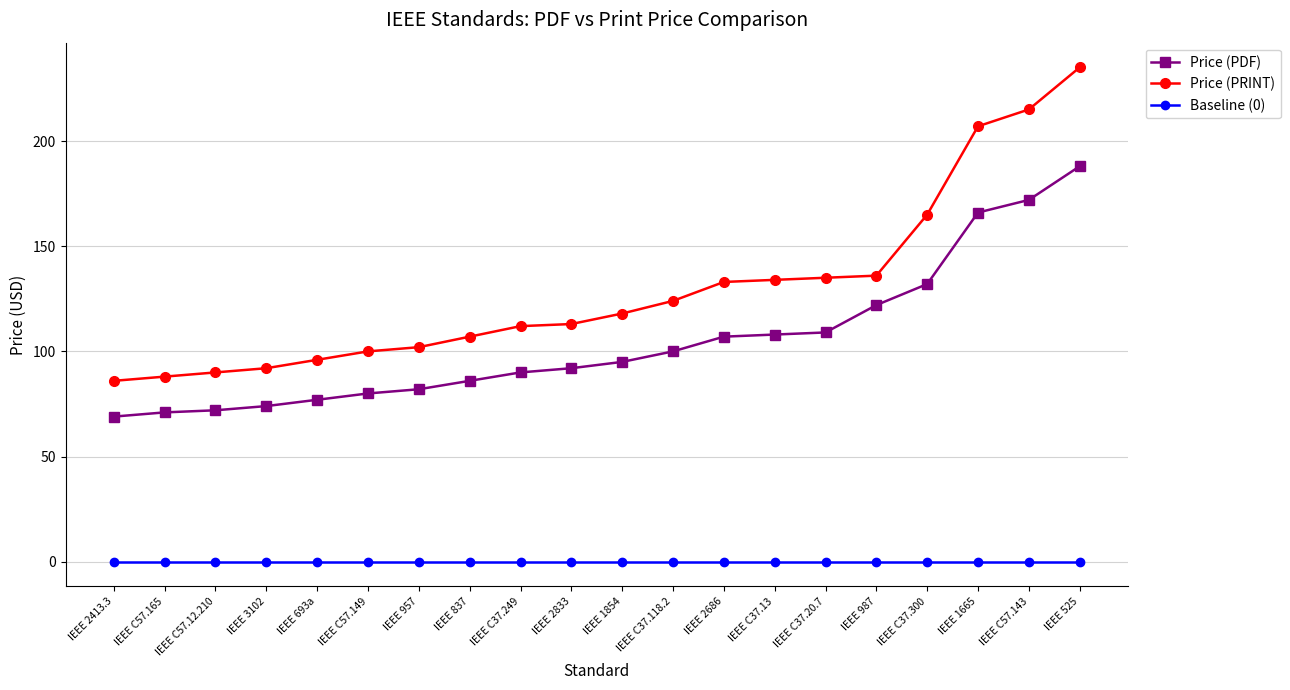

List the series in order of their overall mean, lowest first.

Baseline (0), Price (PDF), Price (PRINT)